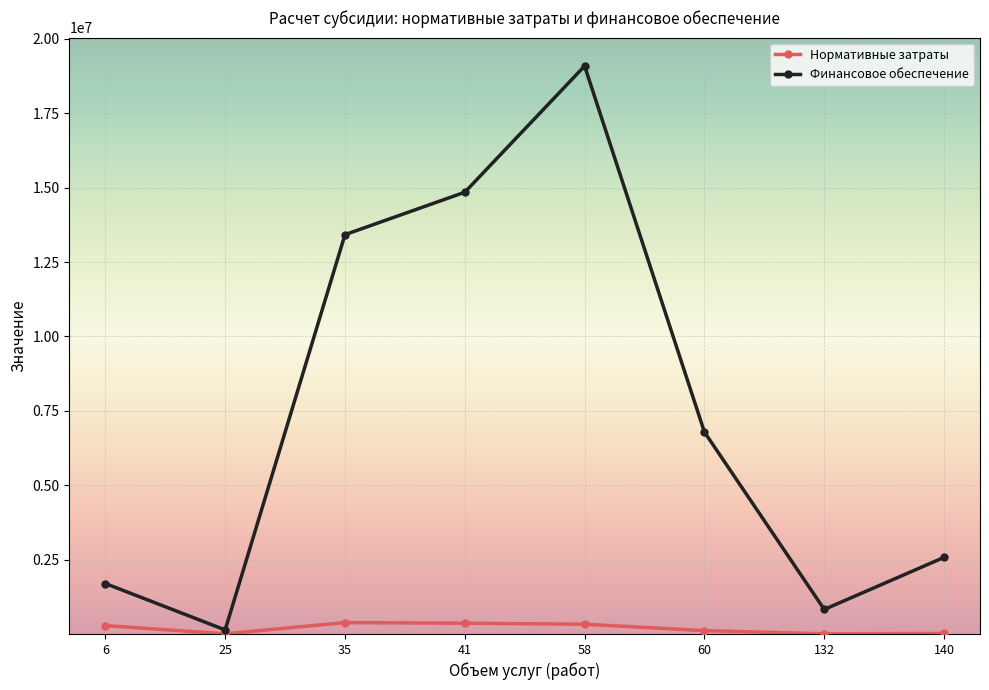

True or false: Финансовое обеспечение has a value of 14848084.9 at 41.

True